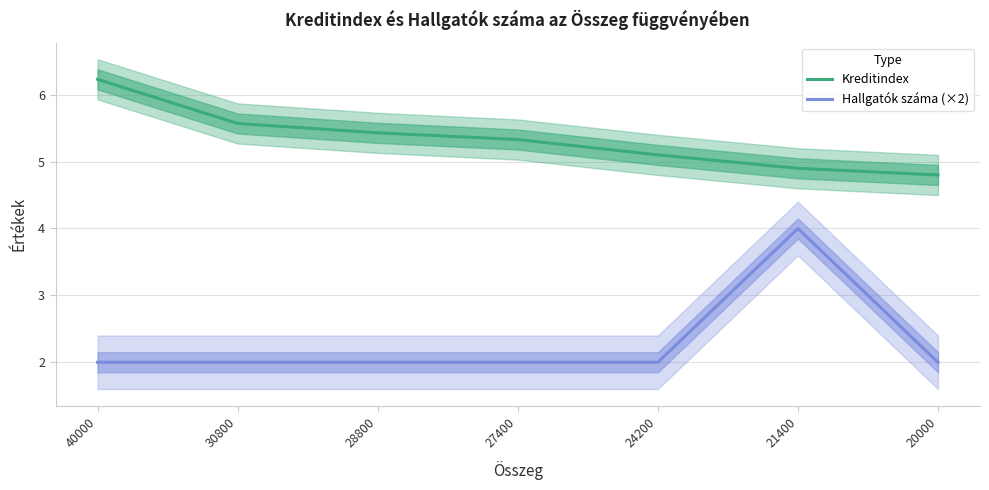

What is the value of the Hallgatók száma (×2) point at the 5th from the left?

2.0